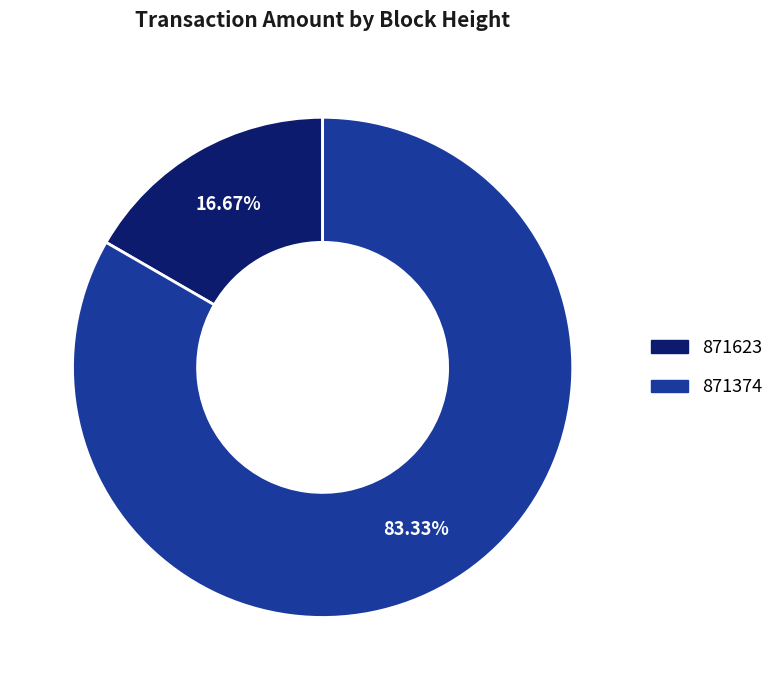

What is the smallest slice in the pie chart?

871623